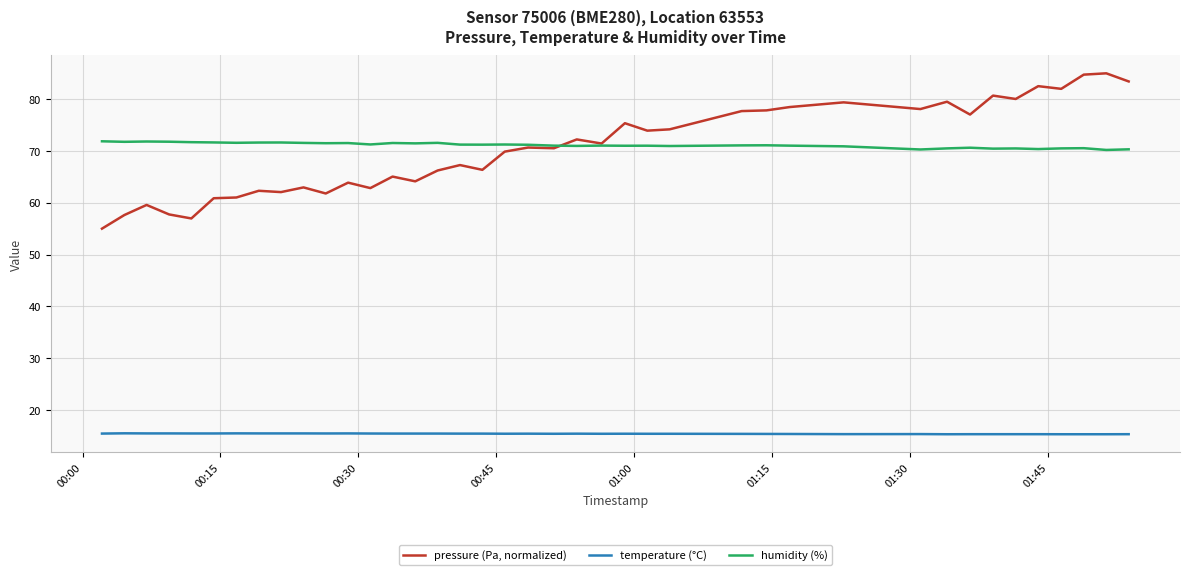

Rank the series by their maximum value, from lowest to highest.

temperature (°C), humidity (%), pressure (Pa, normalized)